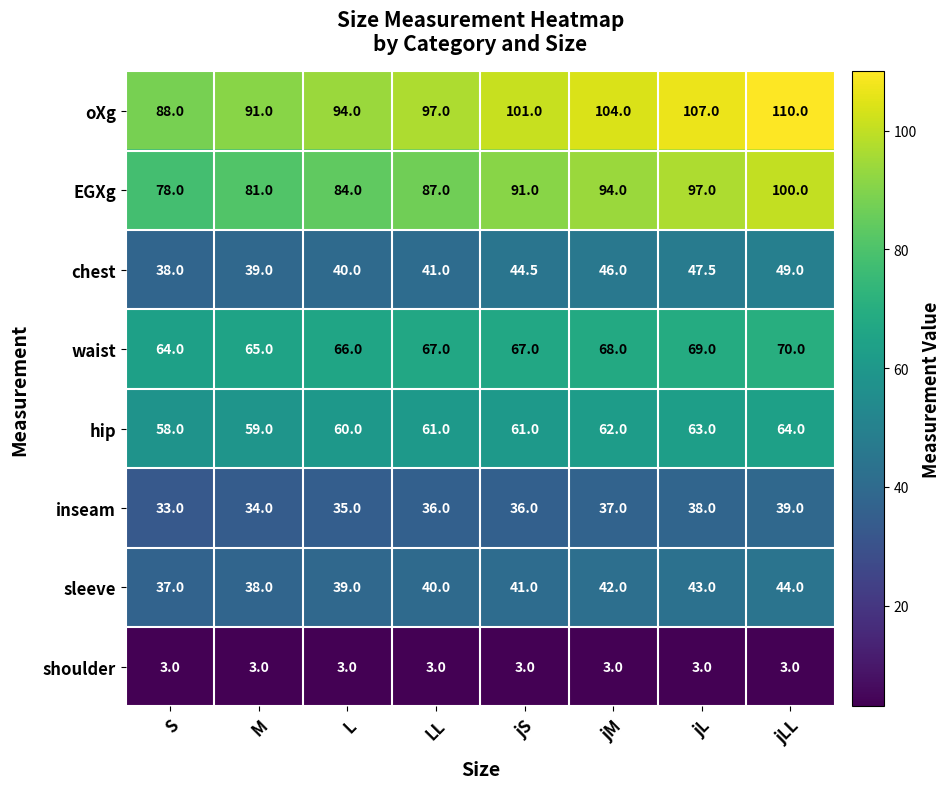

What is the greatest value displayed?

110.0